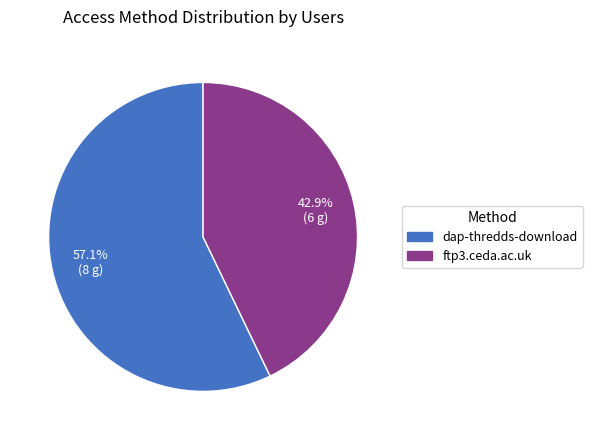

To the nearest percent, what is the combined percentage of ftp3.ceda.ac.uk and dap-thredds-download?

100%